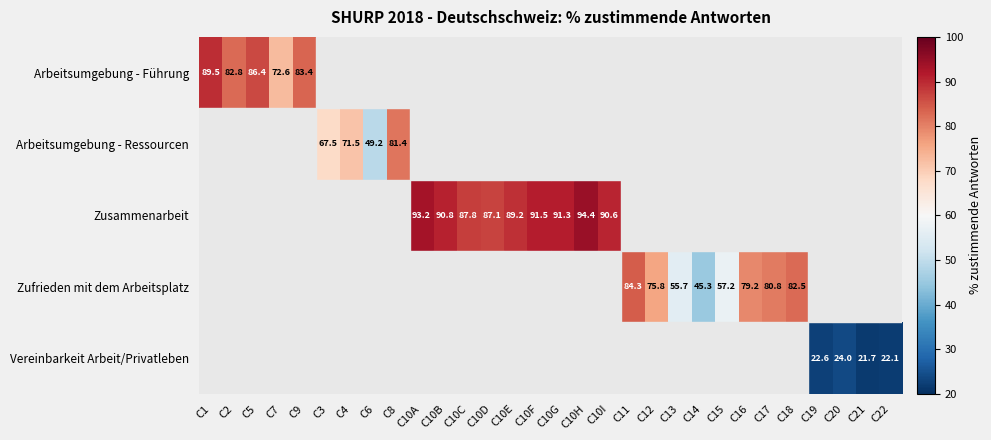

True or false: Arbeitsumgebung - Führung has a value of 32.3 at C2.

False